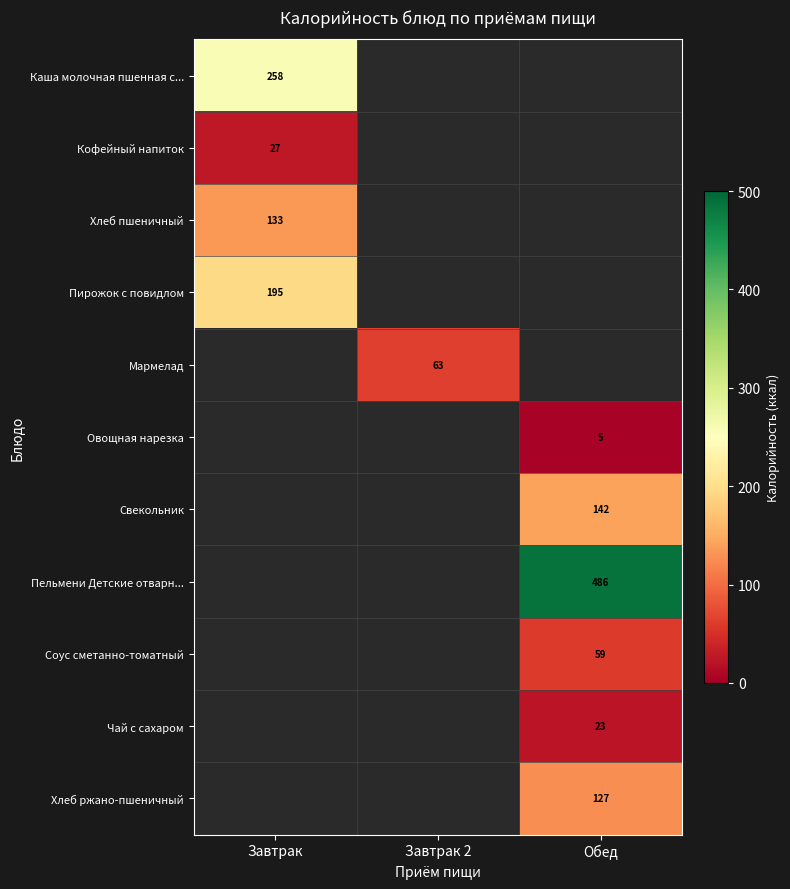

Which category has the highest value across all series?

Обед